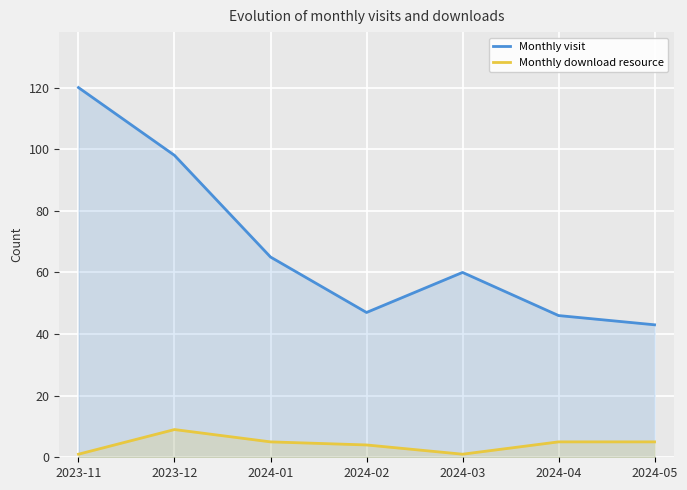

Where is the first local maximum for Monthly download resource?

2023-12